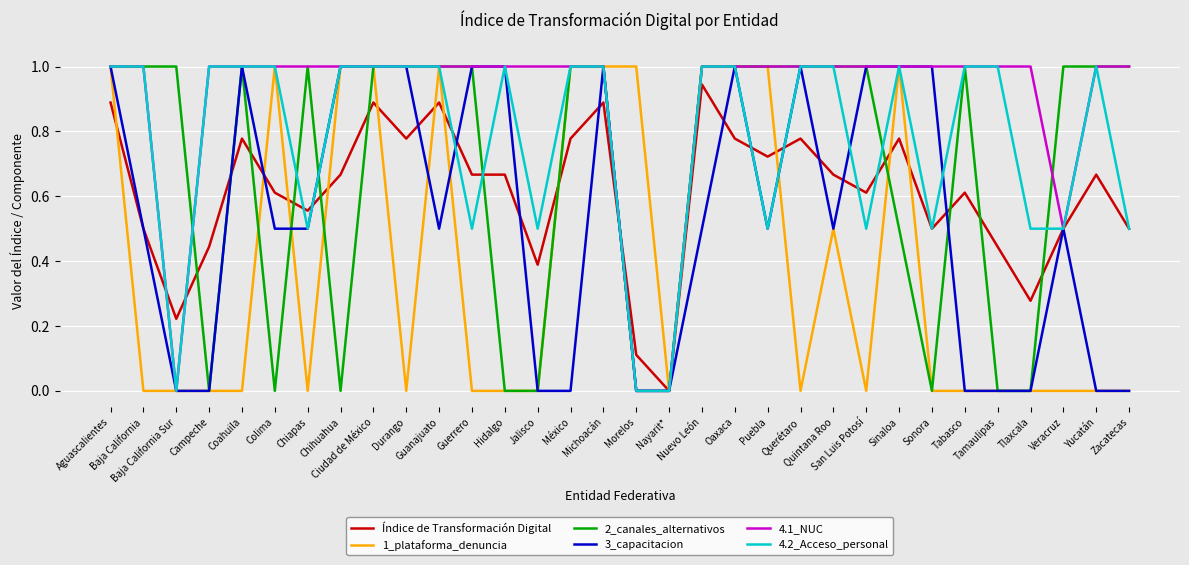

What is the difference between the maximum and second lowest values in the 2_canales_alternativos series?

1.0